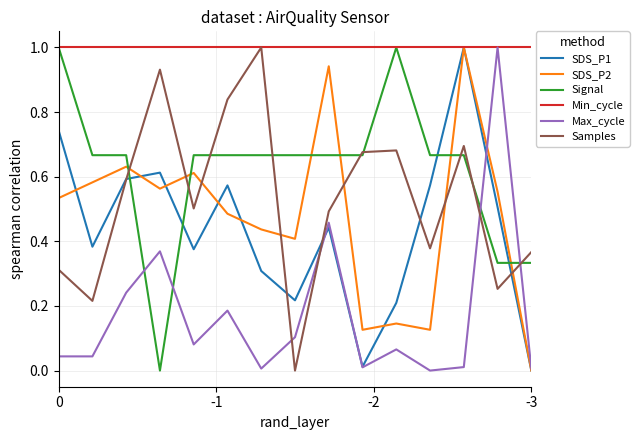

True or false: Samples and Min_cycle cross at least once.

False